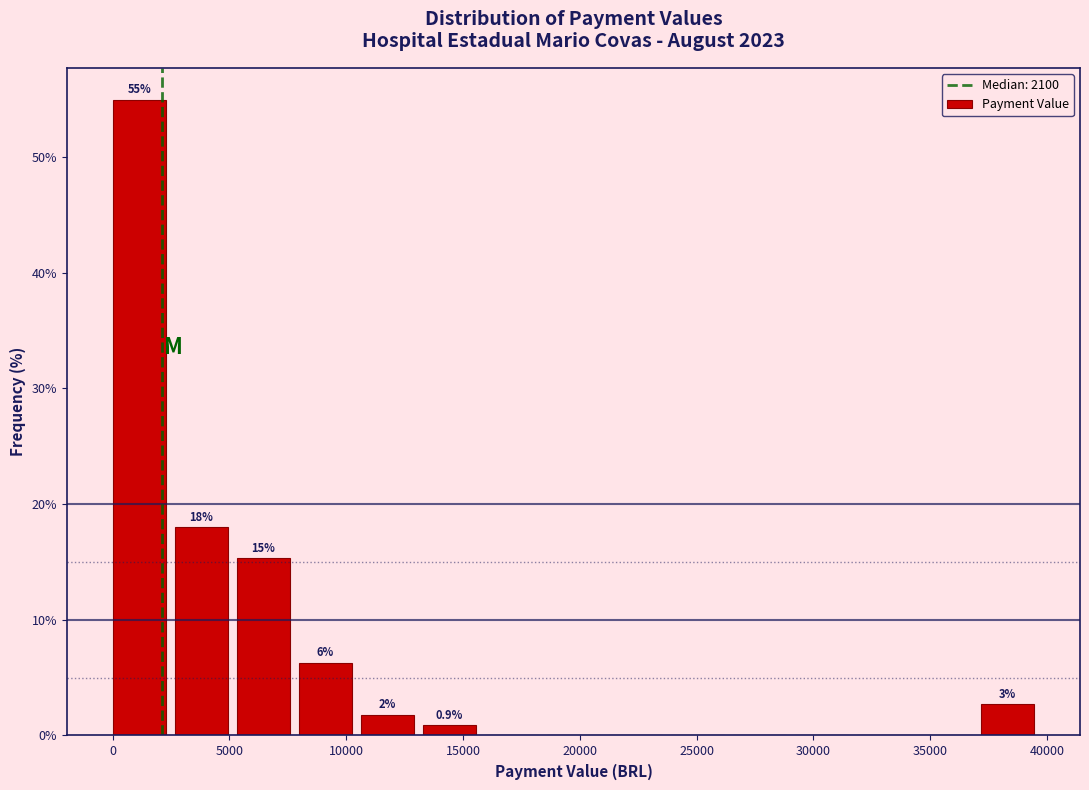

Which range on the x-axis has the tallest bar?

0 to 2500